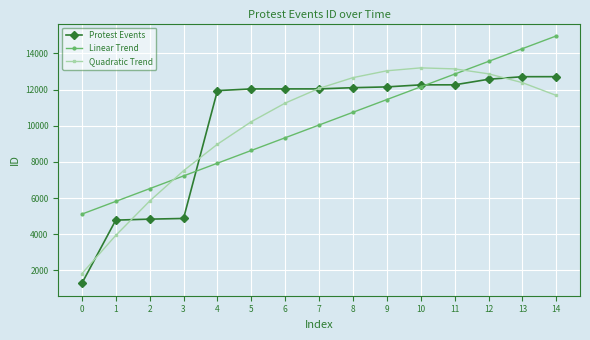

What is the lowest value of the Linear Trend series?

5113.4